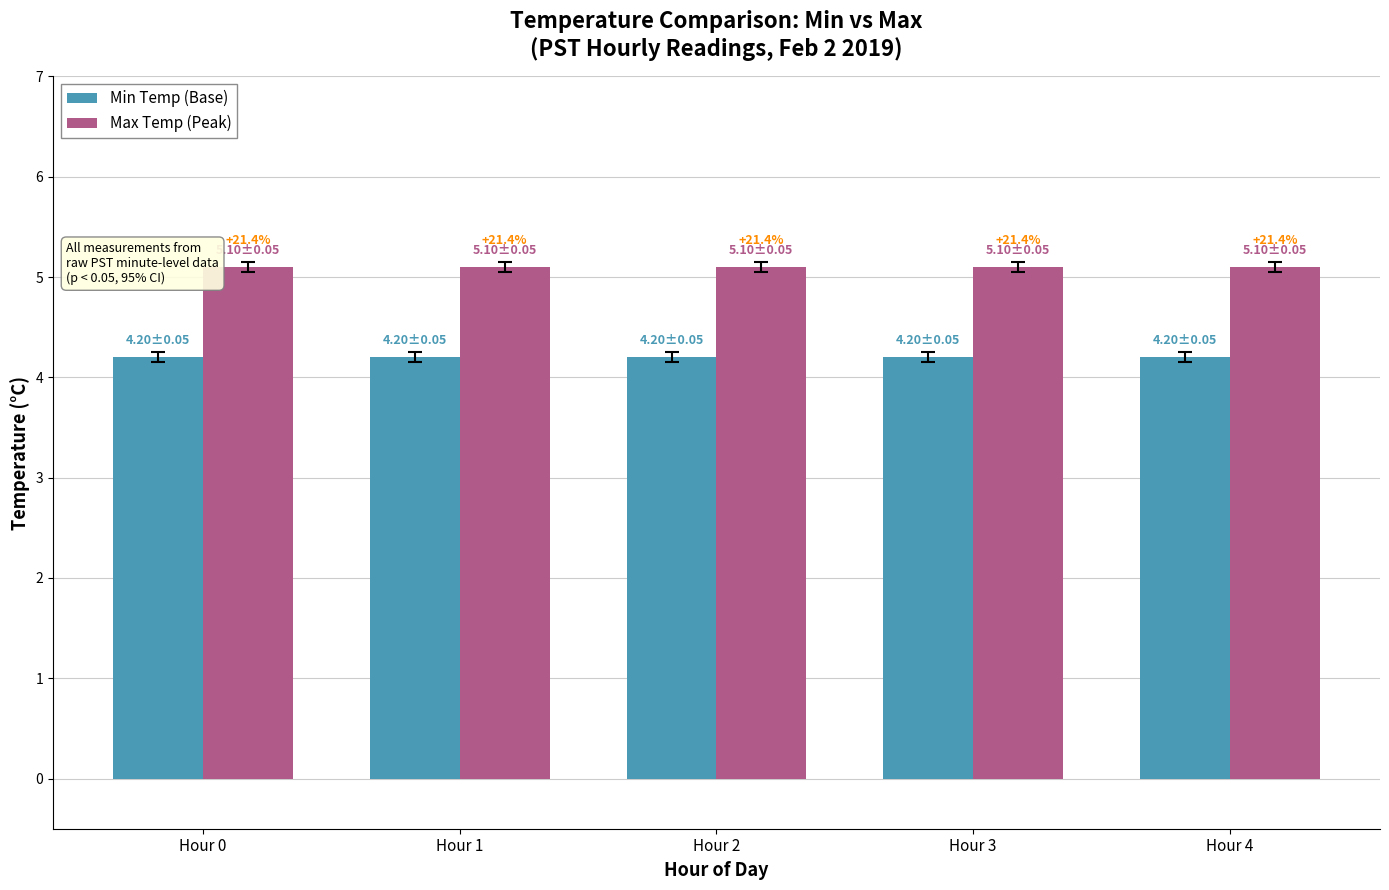

What is the minimum value for Max Temp (Peak)?

5.1